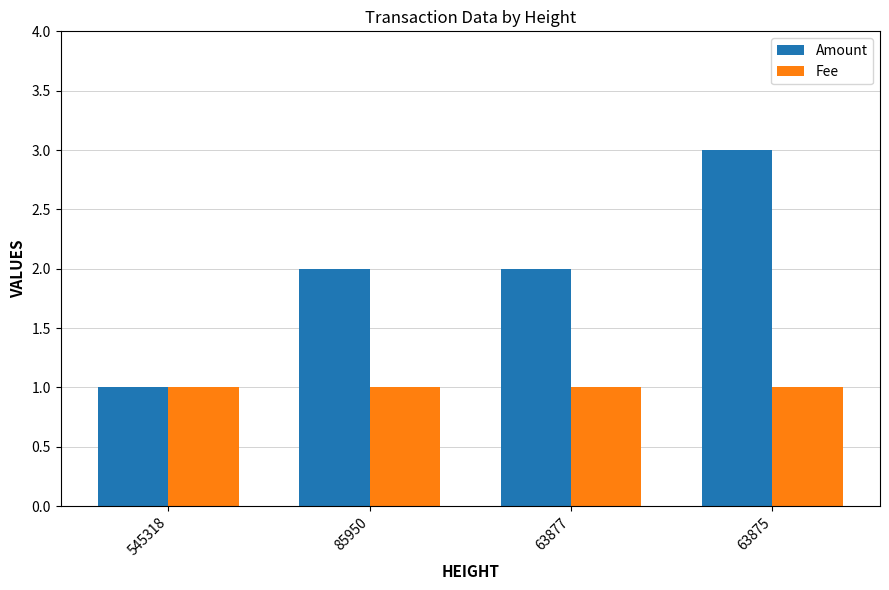

What are all the series names shown in the legend?

Amount, Fee